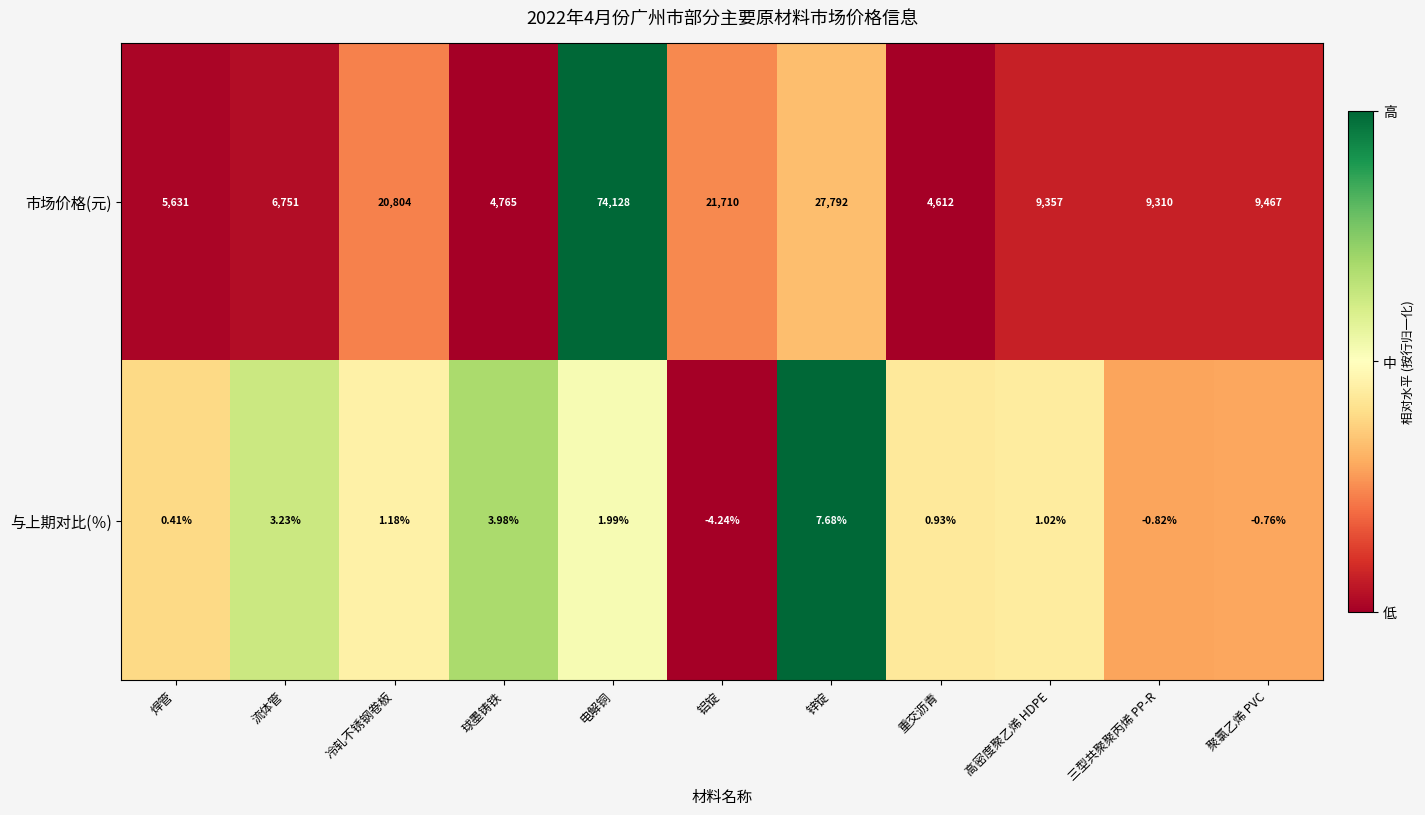

How many data points does each series have?

11